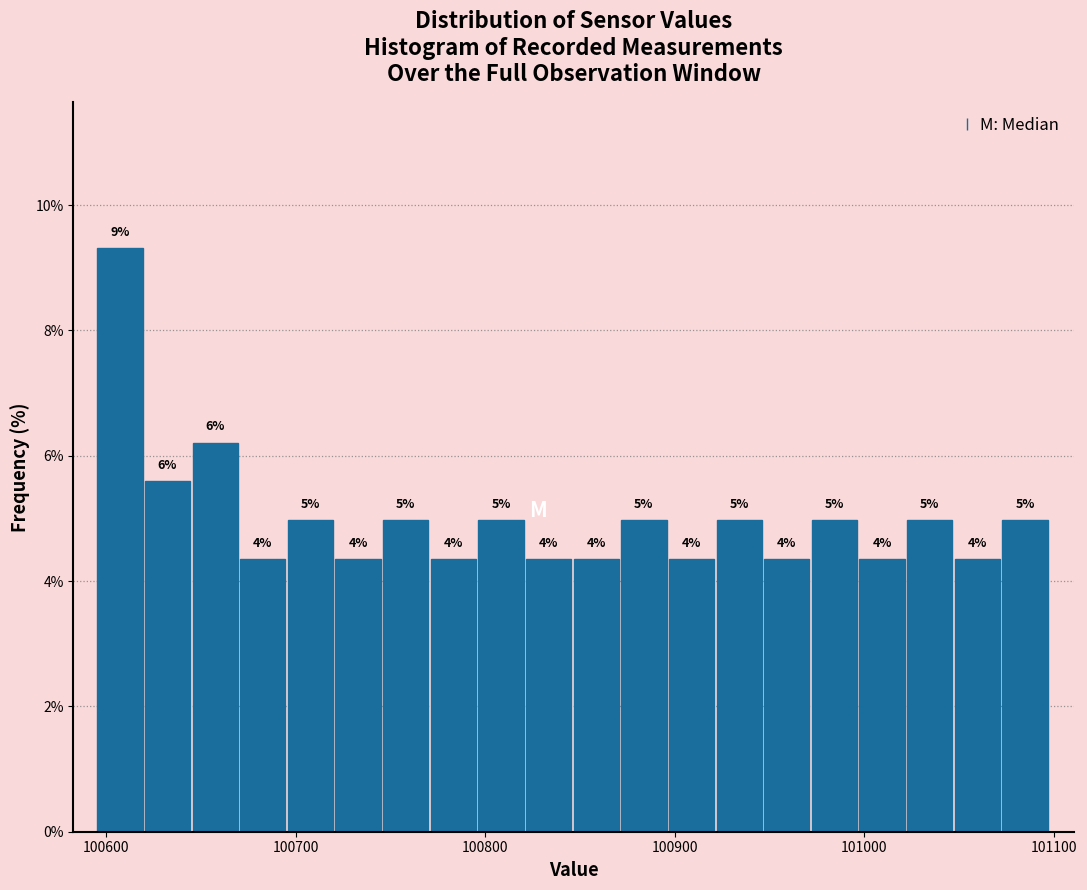

Around what value on the x-axis is the tallest bar? Give the approximate position of its centre, as read against the axis.

100610